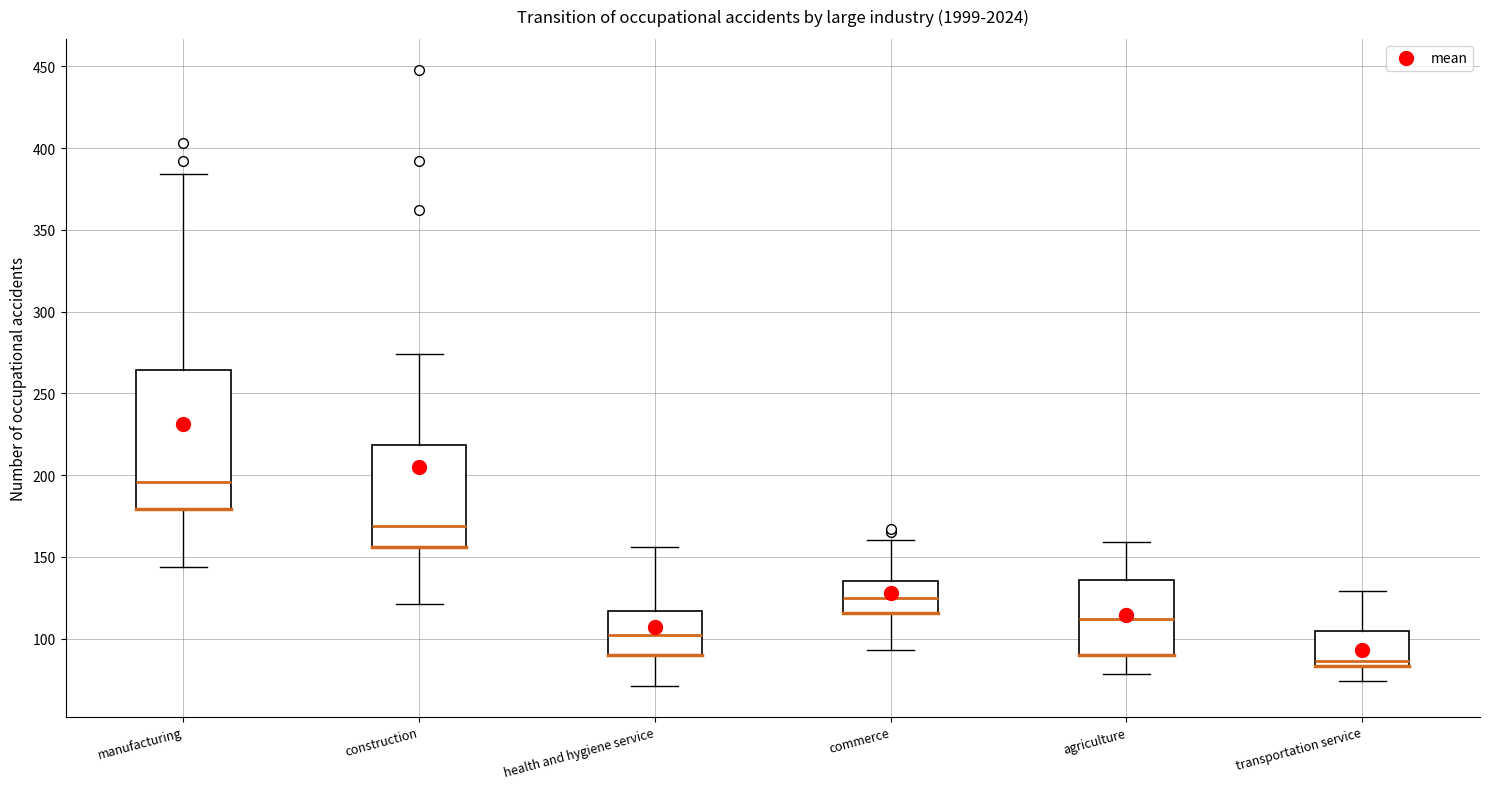

Reading left to right, transcribe this box plot: for each box, give where its median line is, the range the box spans, and where its two whiskers end, as read against the y-axis. The values are not printed on the chart, so give them approximately, as read against the axis.

manufacturing: median 195, box 180 to 265, whiskers 145 to 385
construction: median 170, box 155 to 220, whiskers 120 to 275
health and hygiene service: median 100, box 90 to 115, whiskers 70 to 155
commerce: median 125, box 115 to 135, whiskers 95 to 160
agriculture: median 110, box 90 to 135, whiskers 80 to 160
transportation service: median 85 (just above the box's lower edge), box 85 to 105, whiskers 75 to 130